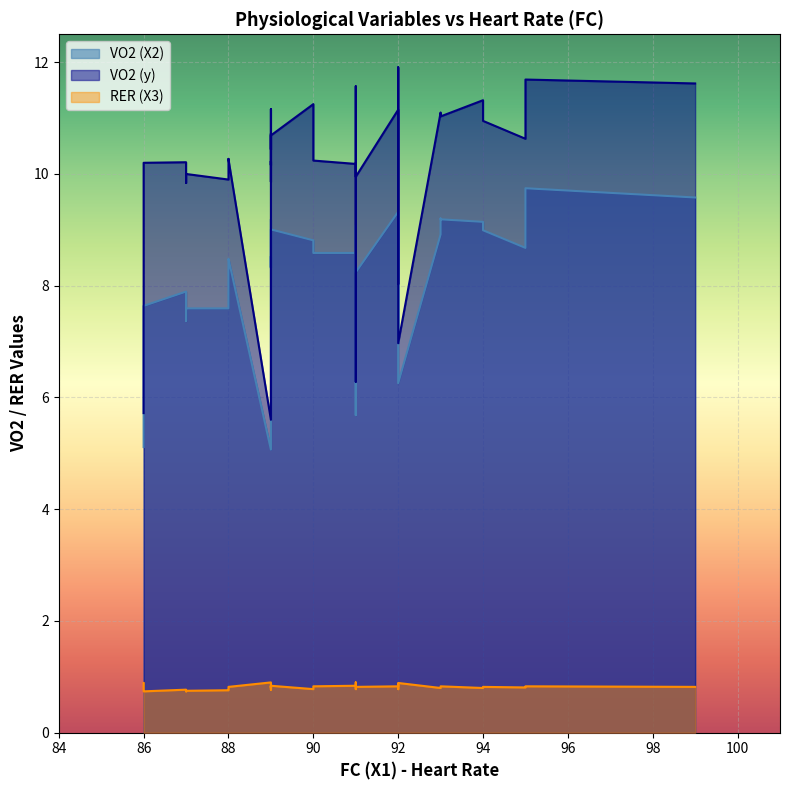

At which label does RER (X3) reach its peak?

89